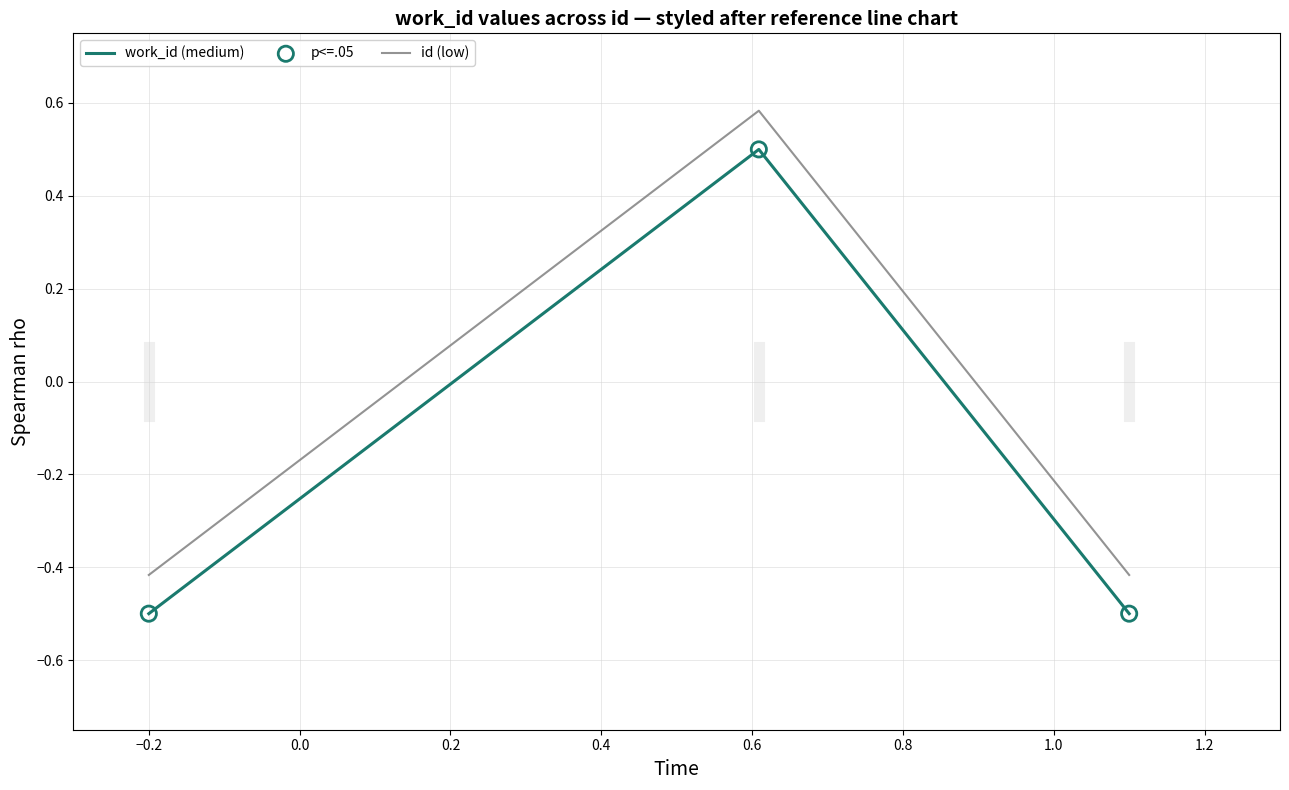

Which series has the largest total across all categories?

id (low)